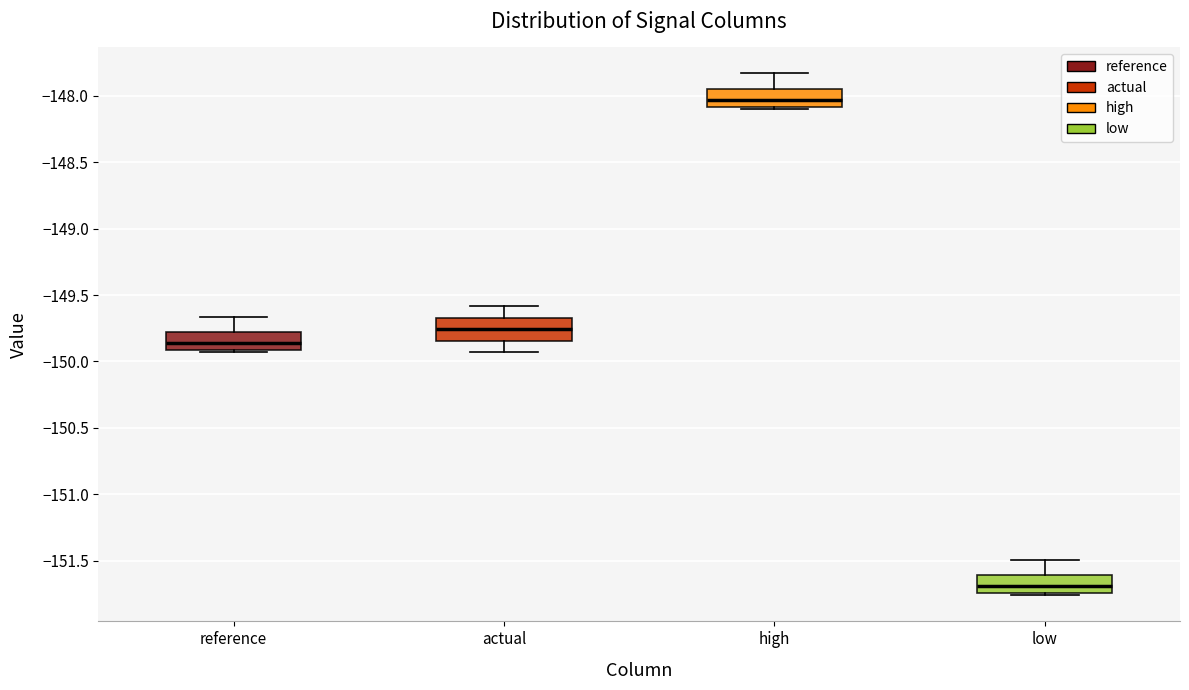

Which box's median line is the highest?

high